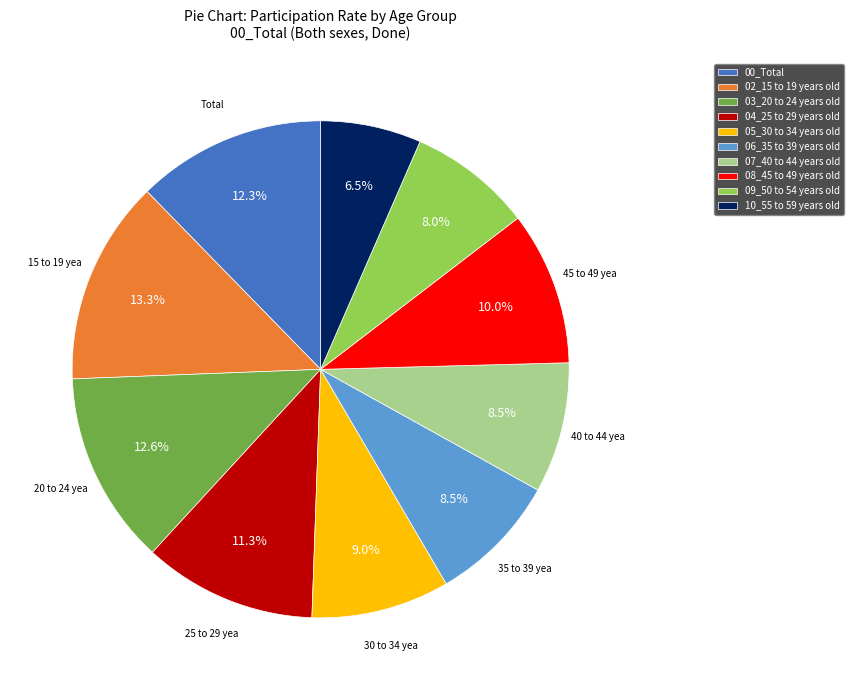

To the nearest percent, what percentage of the pie is 08_45 to 49 years old?

10%